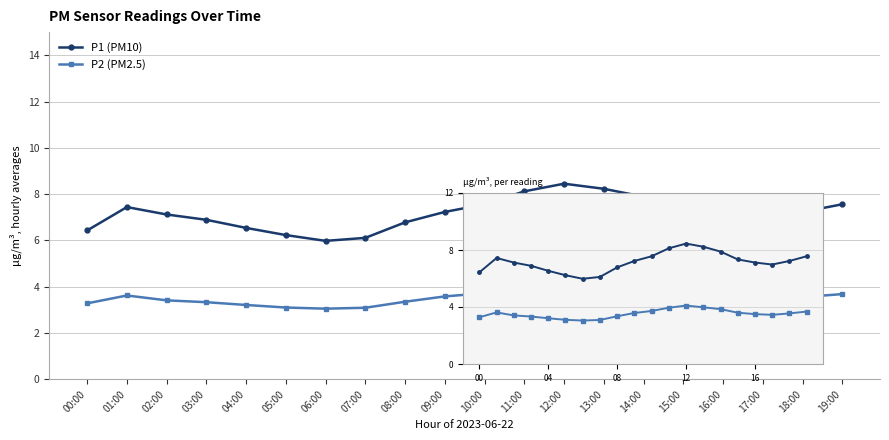

Which series has the widest spread of values?

P1 (PM10)